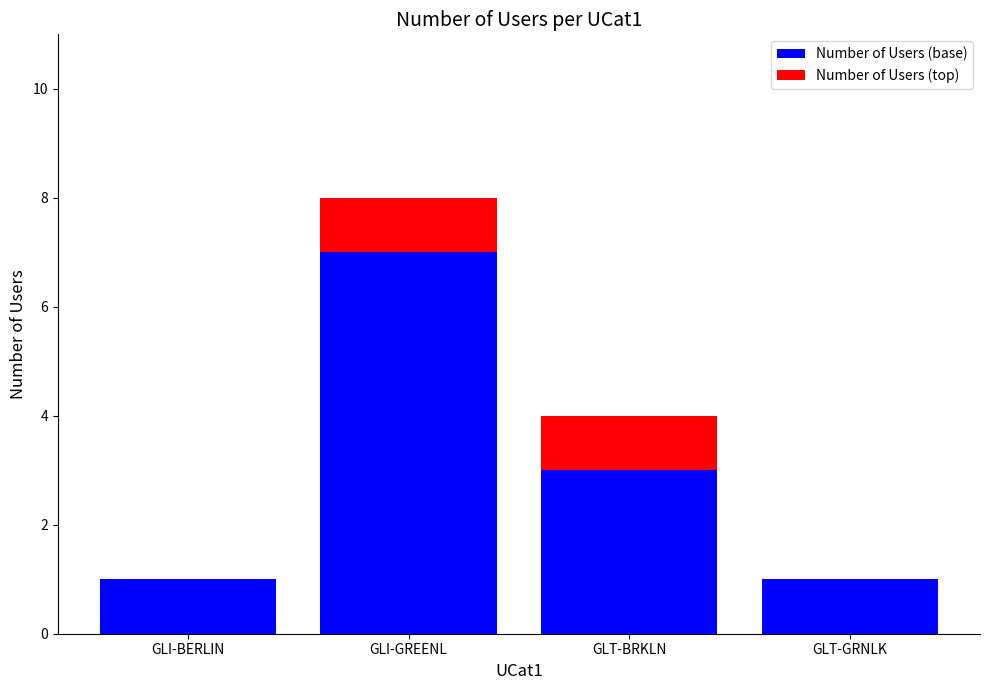

At which category is the sum across all series the highest?

GLI-GREENL